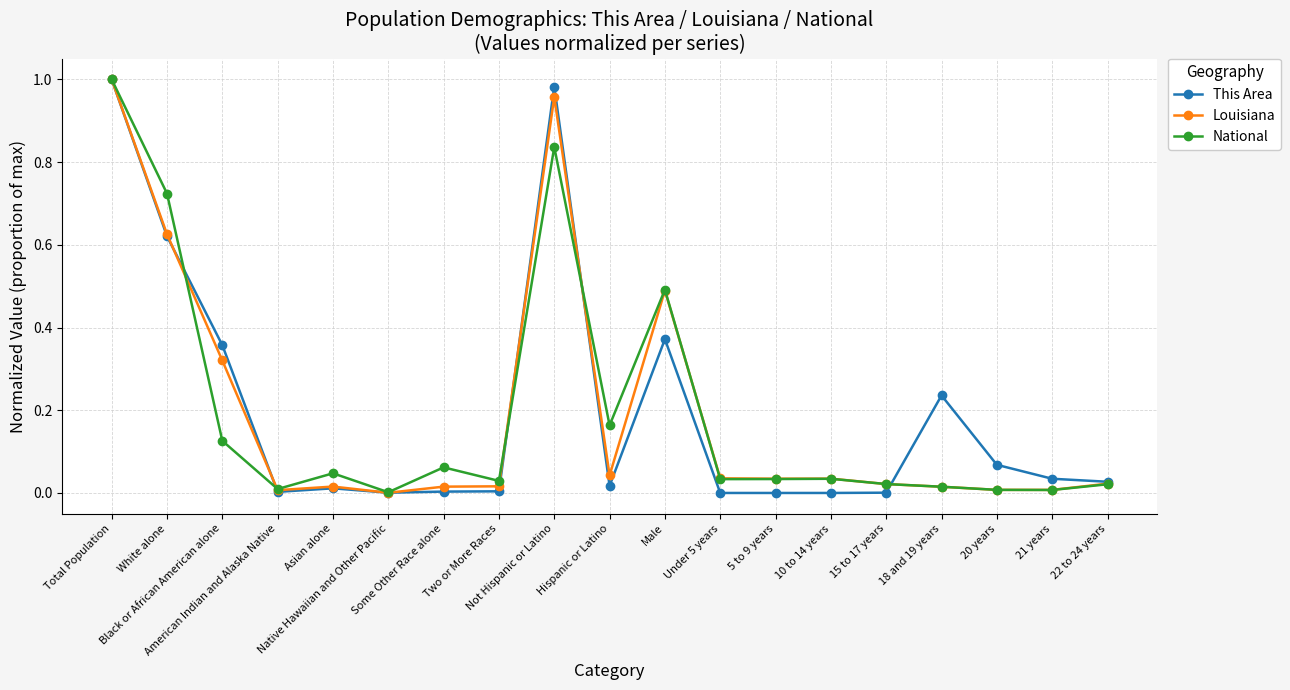

At which category is the sum across all series the highest?

Total Population